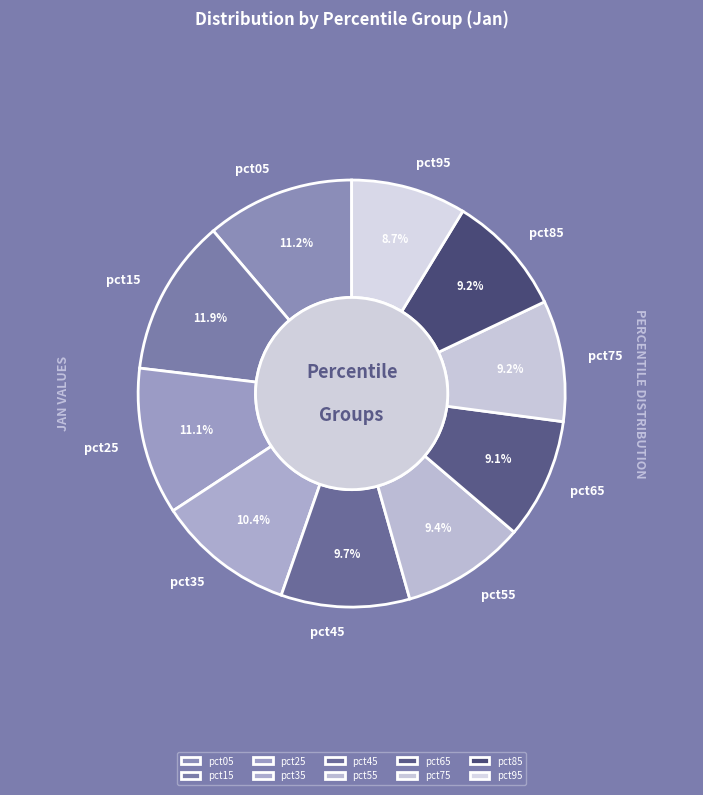

Which has a higher value, pct65 or pct25?

pct25